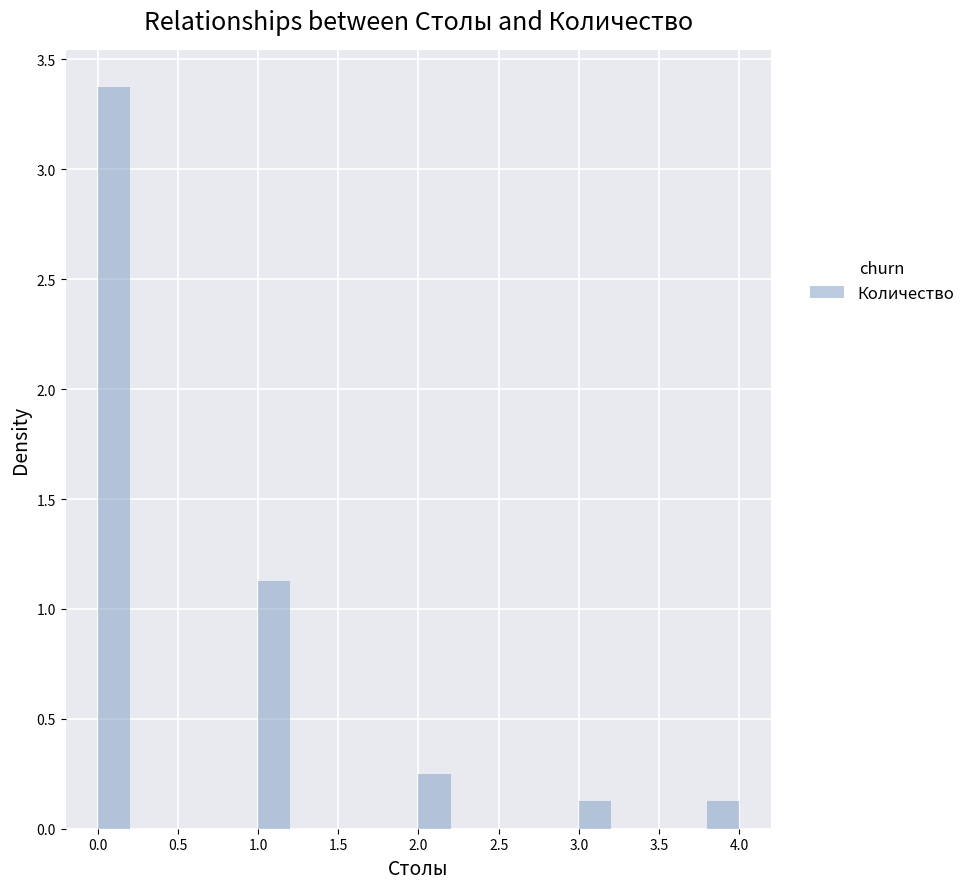

Over which range of the x-axis is the bar tallest?

0.0 to 0.2